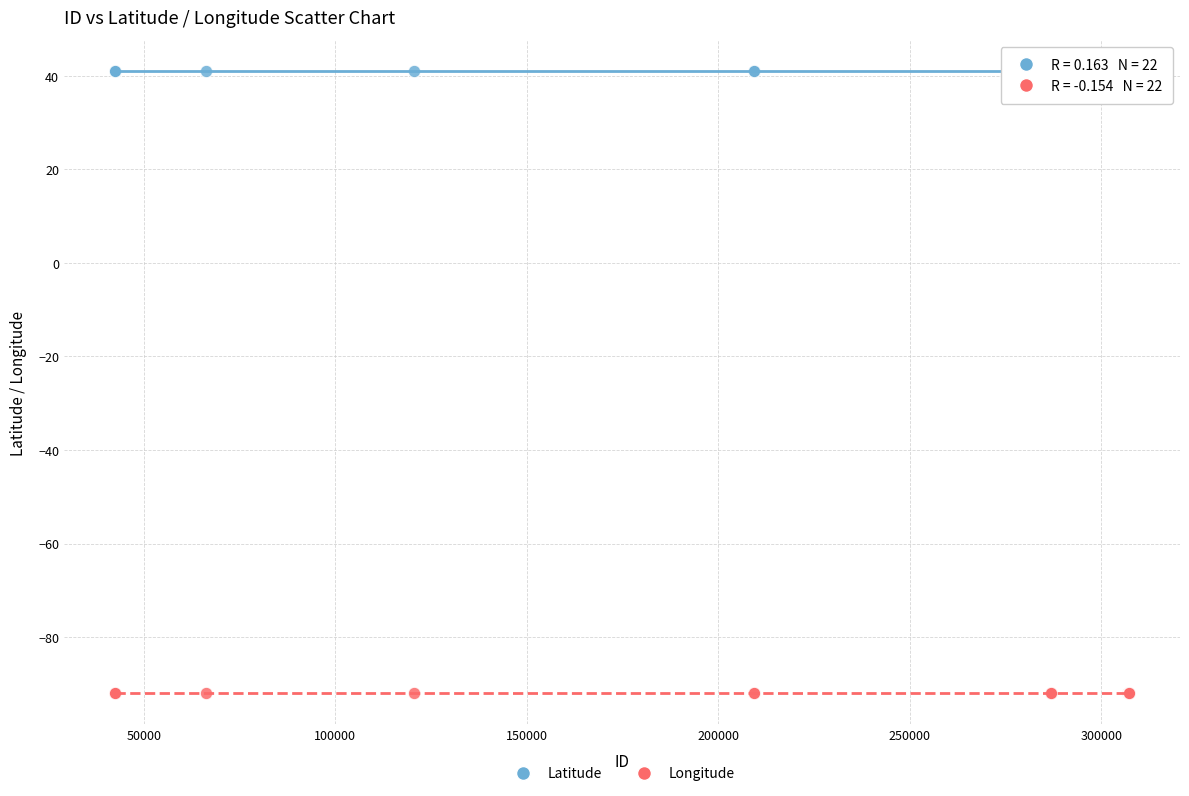

What is the X range (max minus min) for the scatter plot?

264991.0